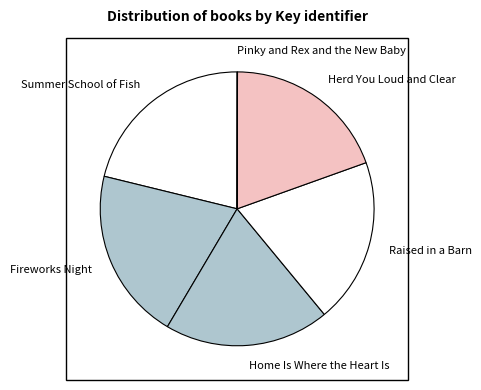

Between Fireworks Night and Home Is Where the Heart Is, which is larger?

Fireworks Night